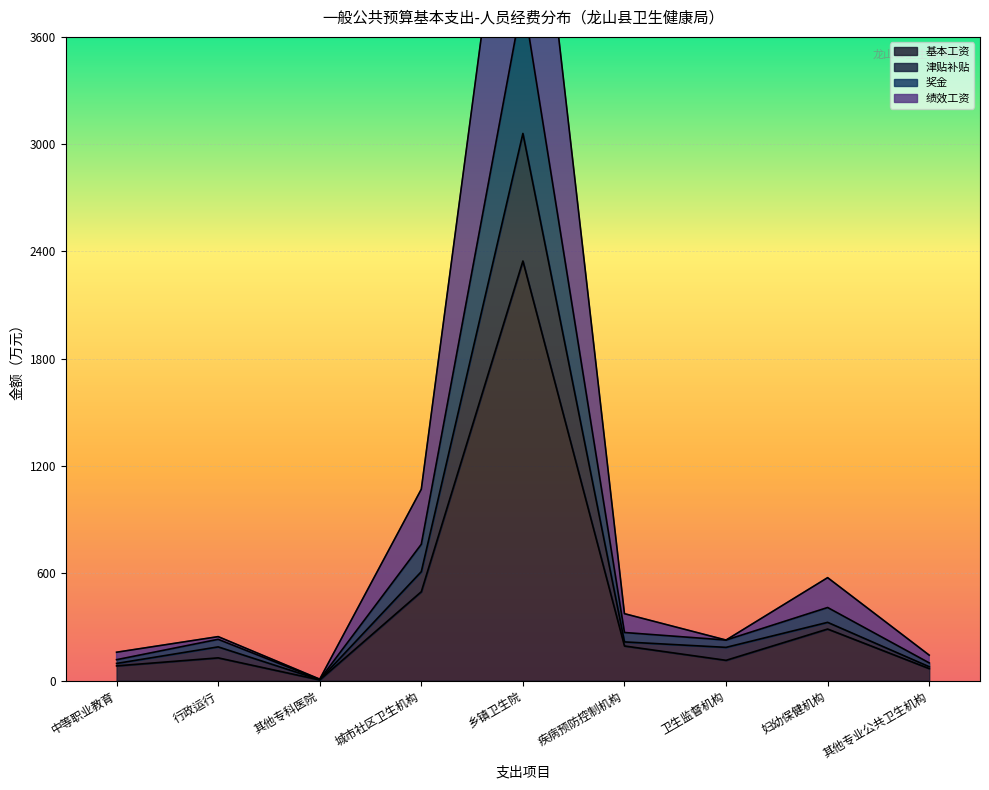

True or false: 基本工资 has more than 2 points higher than both neighbors.

True